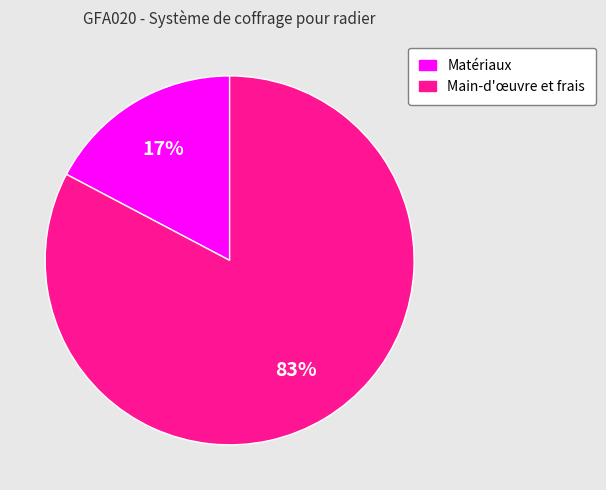

To the nearest percent, what is the average slice percentage?

50%